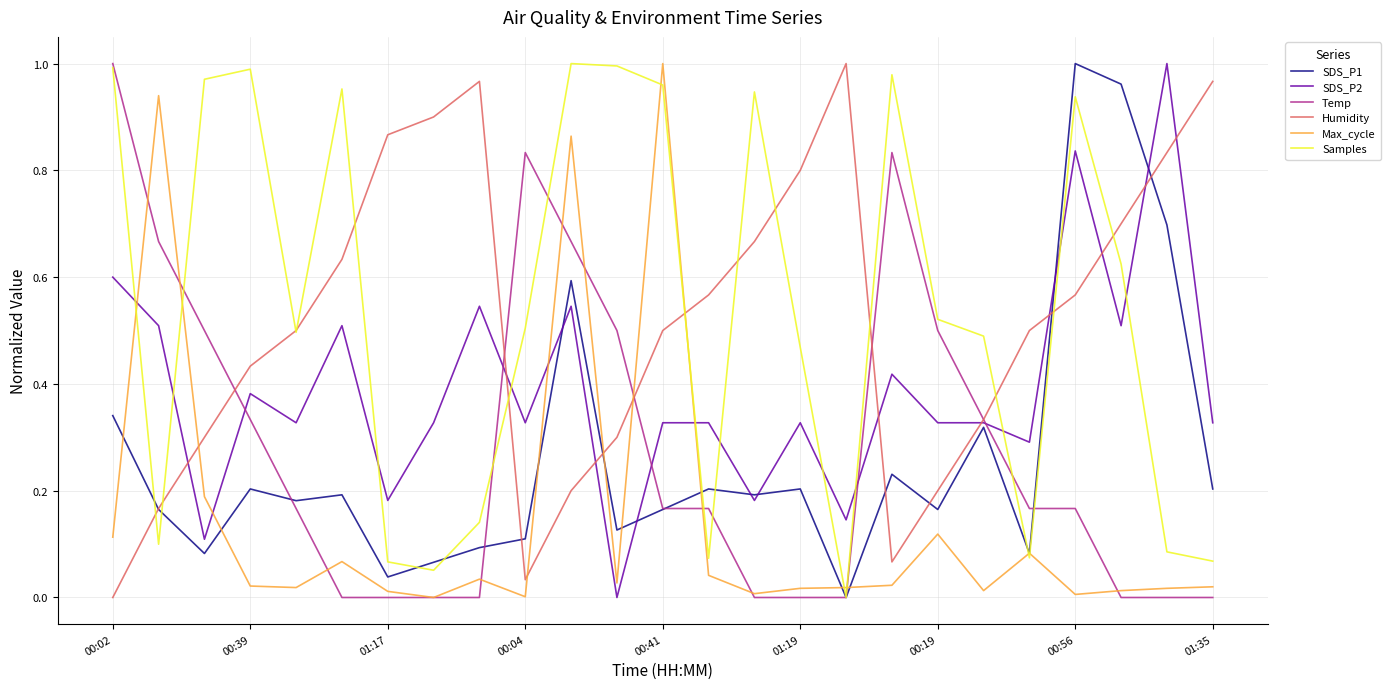

True or false: SDS_P2 and Samples intersect in this chart.

True